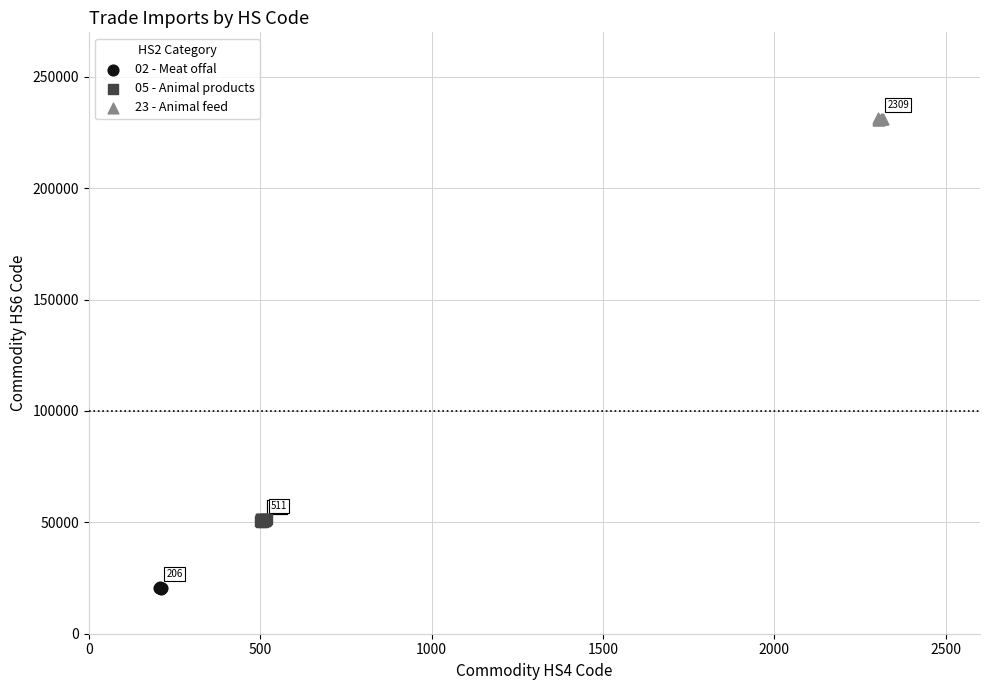

Which series reaches the maximum Y coordinate?

23 - Animal feed